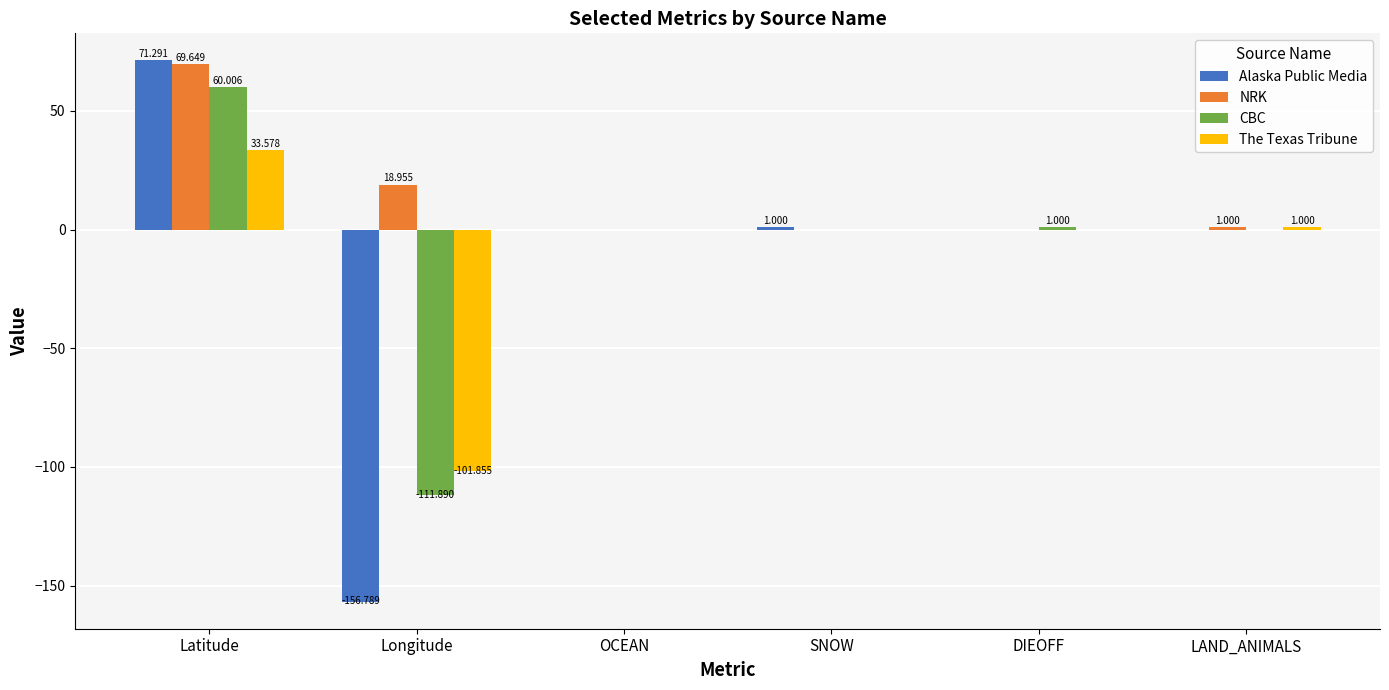

At which label does NRK first exceed 1?

Latitude